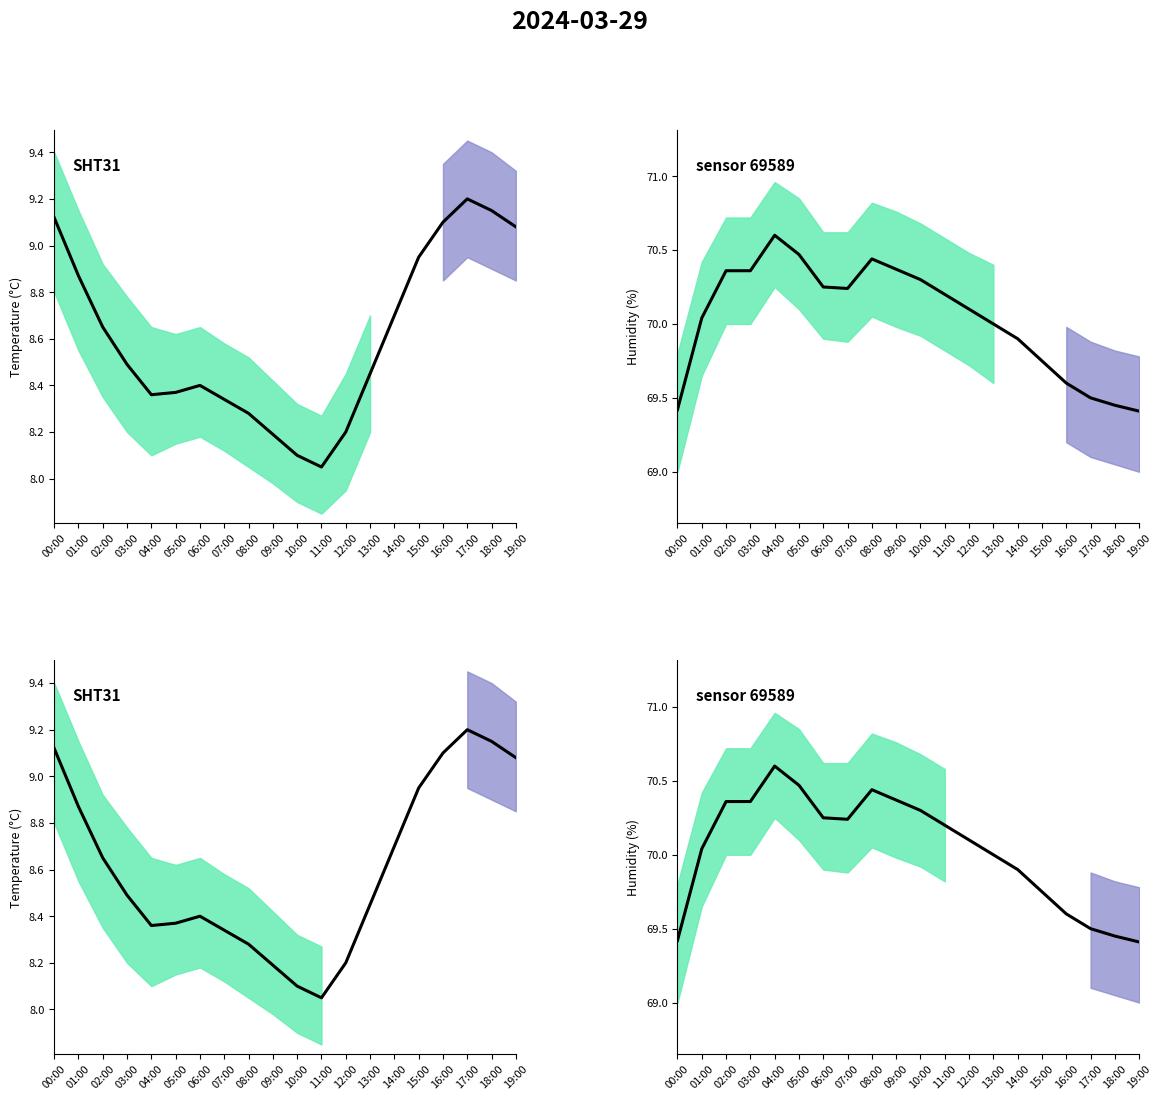

What are all the series names shown in the legend?

temperature, humidity